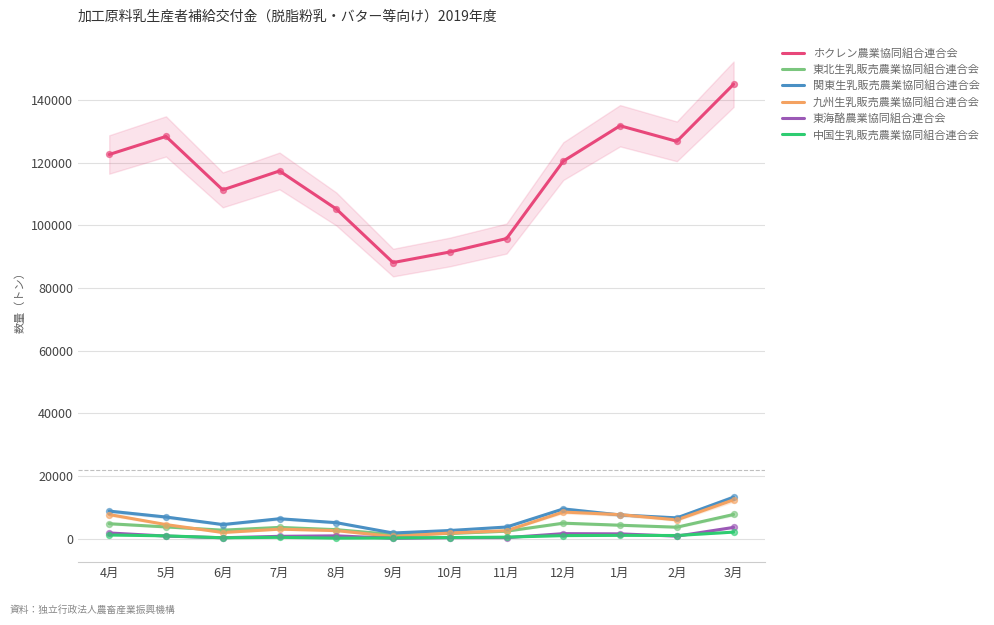

At how many categories does at least one series exceed 135444?

1